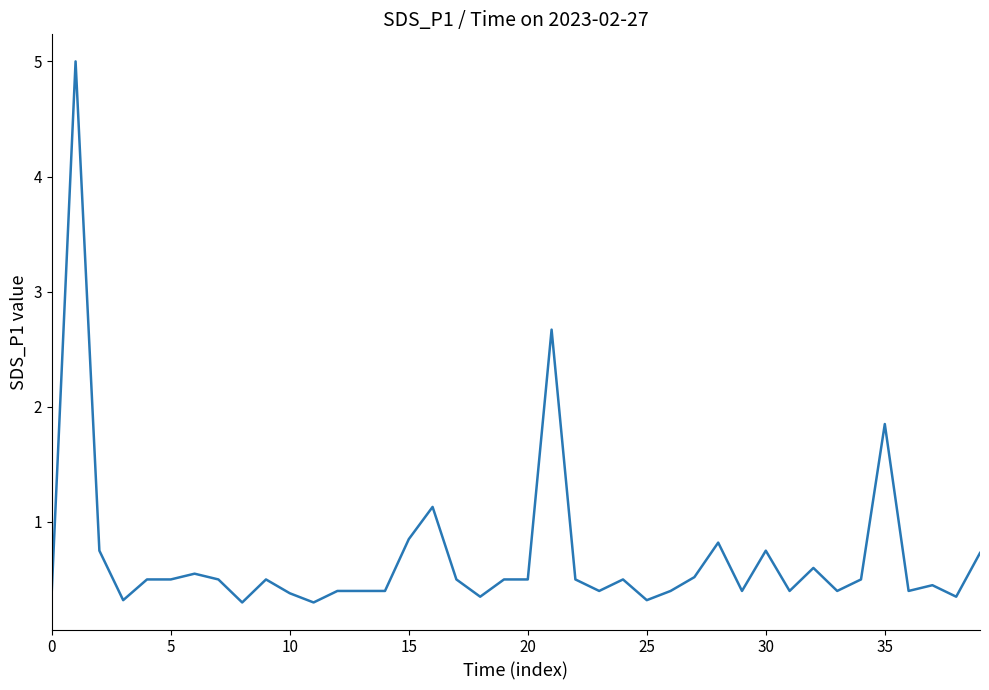

What is the maximum value shown in the chart?

5.0